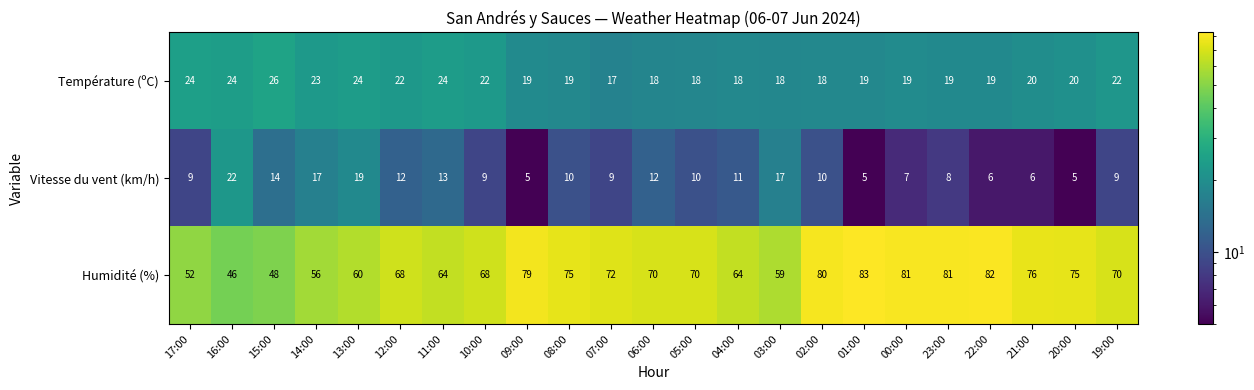

Between 09:00 and 22:00, which series saw the biggest shift?

Humidité (%)